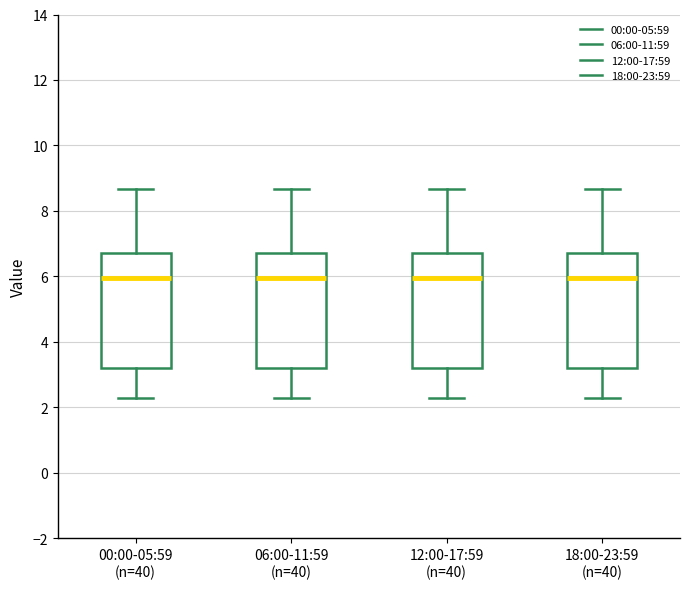

Reading left to right, read every box against the y-axis: the position of its median line, the range the box covers, and the ends of its whiskers. The values are not printed on the chart, so give them approximately, as read against the axis.

00:00-05:59 (n=40): median 6.0, box 3.2 to 6.8, whiskers 2.4 to 8.6
06:00-11:59 (n=40): median 6.0, box 3.2 to 6.8, whiskers 2.4 to 8.6
12:00-17:59 (n=40): median 6.0, box 3.2 to 6.8, whiskers 2.4 to 8.6
18:00-23:59 (n=40): median 6.0, box 3.2 to 6.8, whiskers 2.4 to 8.6